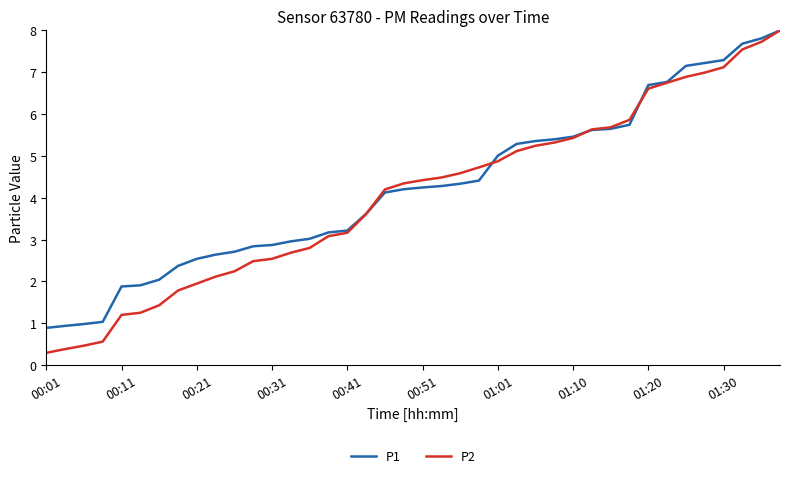

Which series has the widest spread of values?

P2